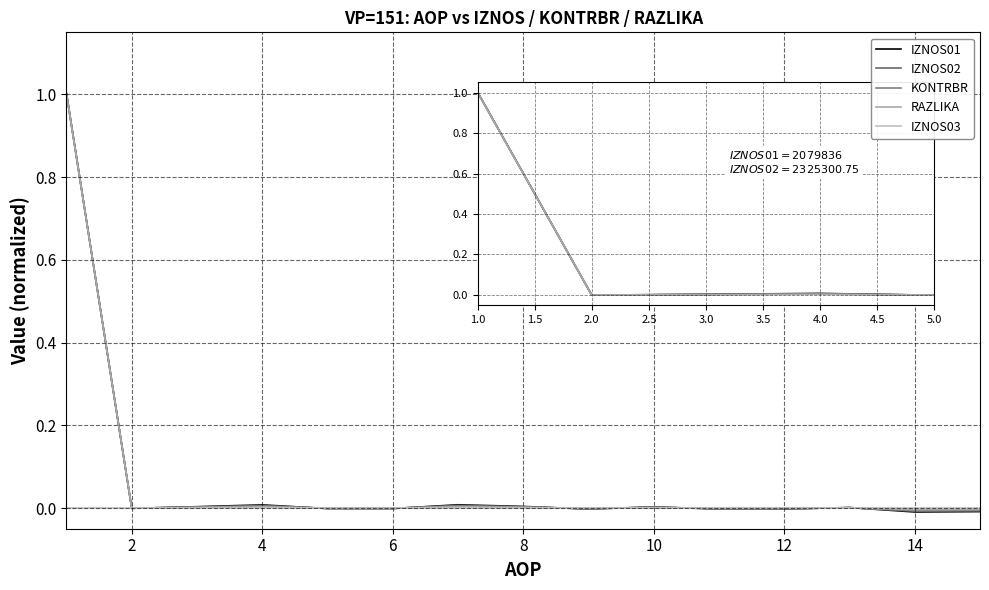

Which series ends up on top after the final intersection of RAZLIKA and IZNOS03?

IZNOS03